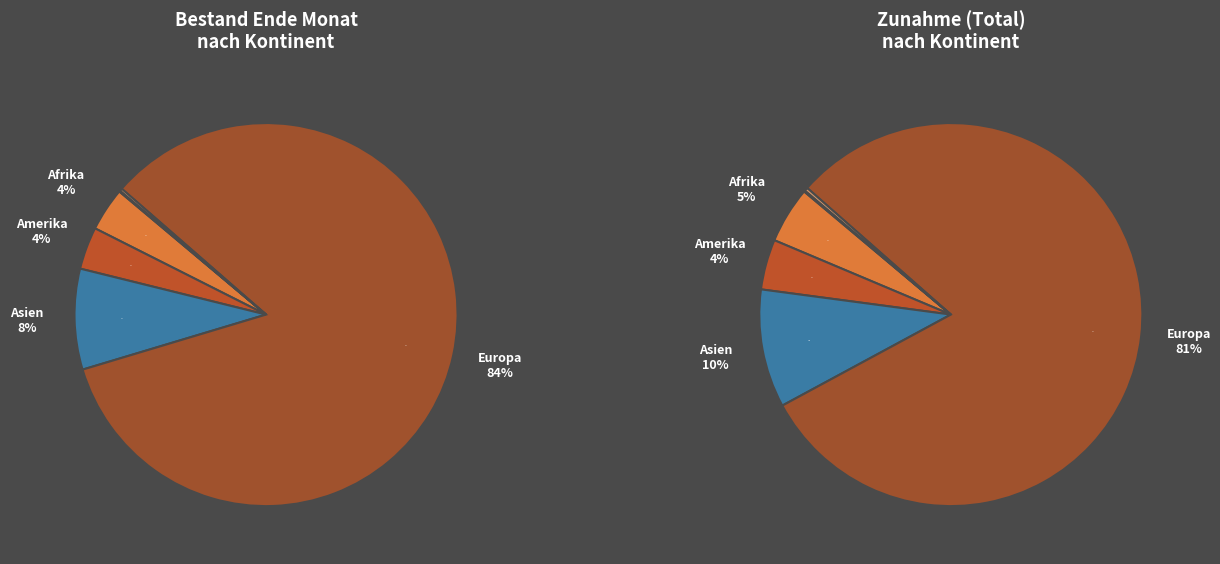

True or false: Europa accounts for 84% of the total.

True